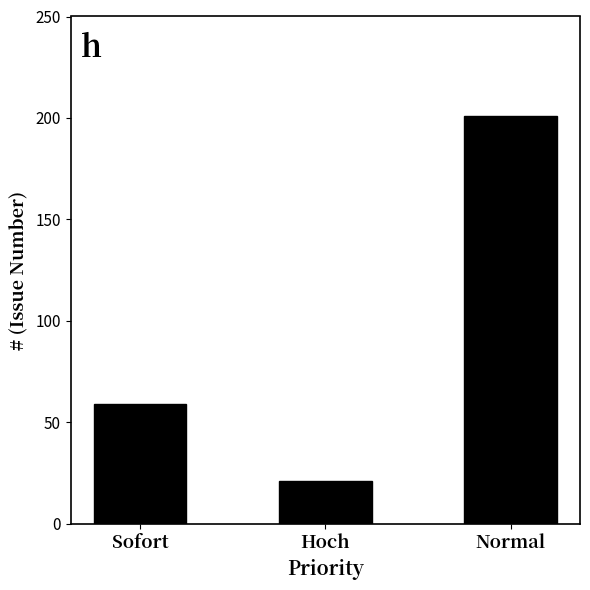

Reading right to left, transcribe all the data shown in this chart.

201	21	59